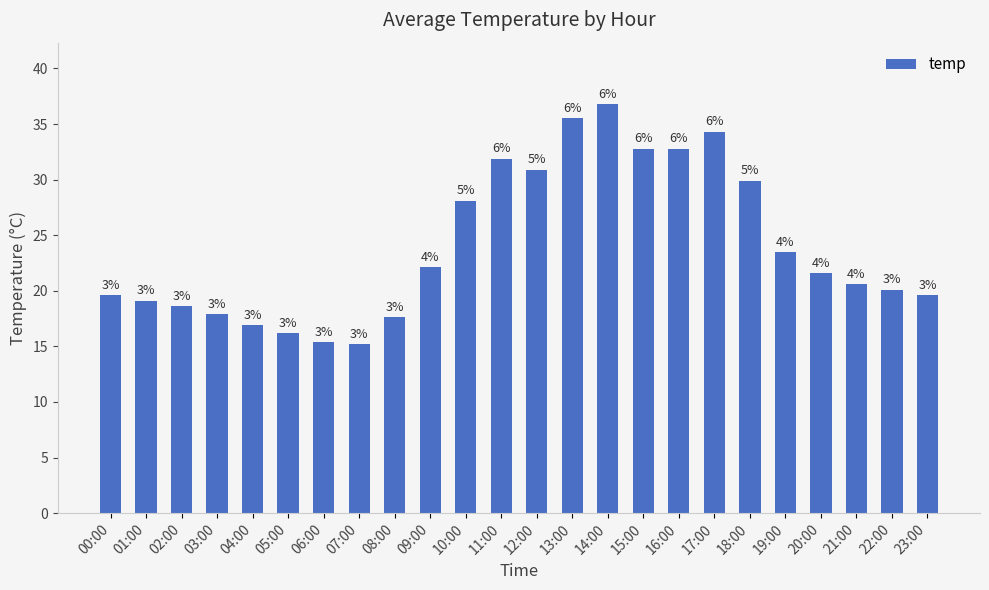

What position from the right is 23:00?

1